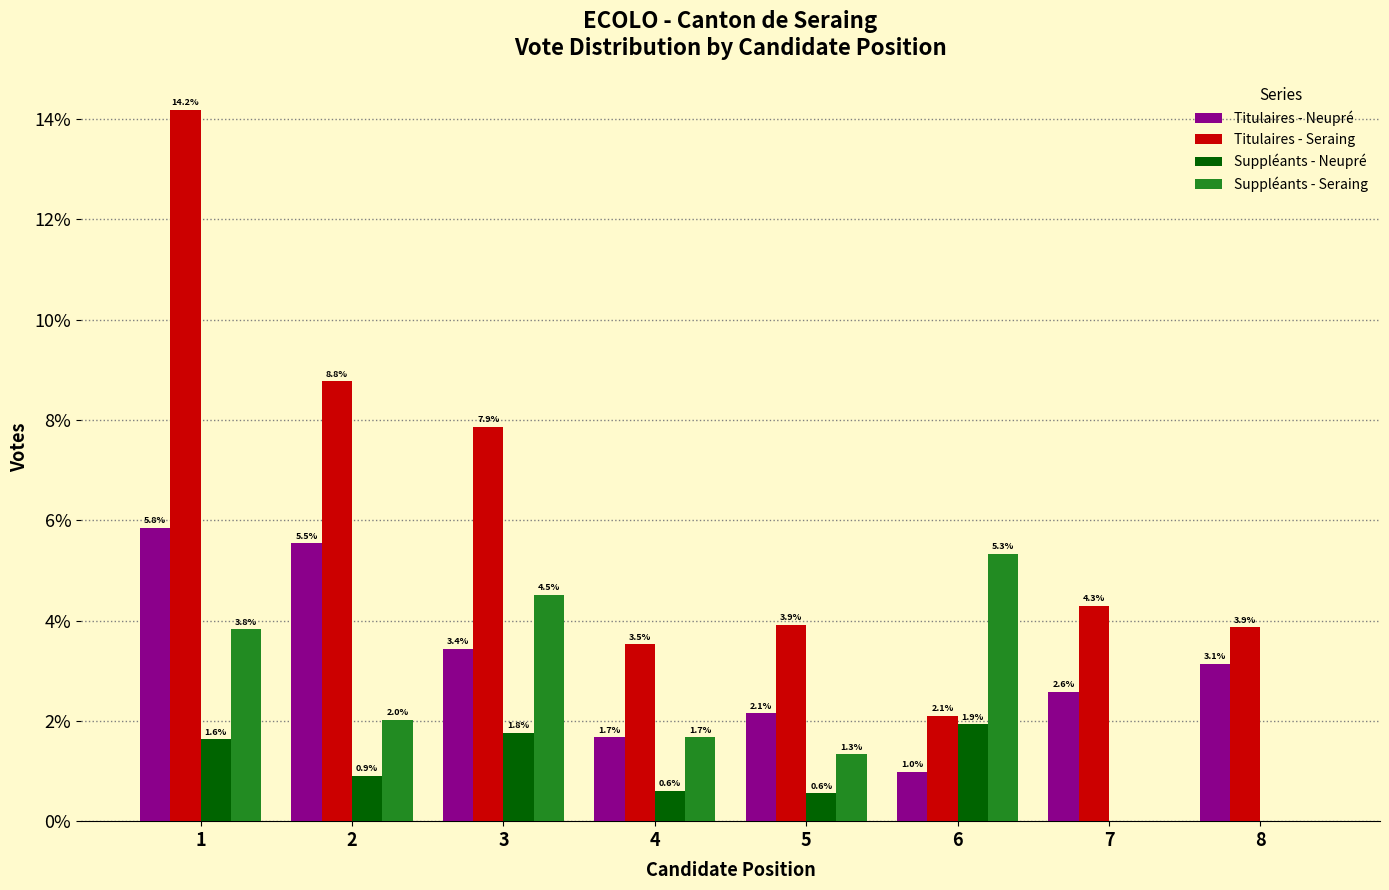

Reading right to left, what are all the values shown in this chart?

Titulaires - Neupré: 8=3.1	7=2.6	6=1.0	5=2.1	4=1.7	3=3.4	2=5.5	1=5.8
Titulaires - Seraing: 8=3.9	7=4.3	6=2.1	5=3.9	4=3.5	3=7.9	2=8.8	1=14.2
Suppléants - Neupré: 8=0.0	7=0.0	6=1.9	5=0.6	4=0.6	3=1.8	2=0.9	1=1.6
Suppléants - Seraing: 8=0.0	7=0.0	6=5.3	5=1.3	4=1.7	3=4.5	2=2.0	1=3.8